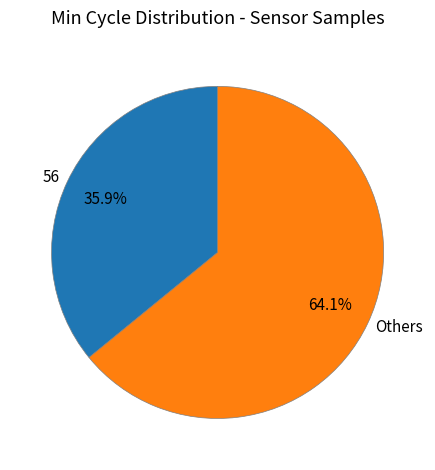

Does any single category account for the majority?

Yes